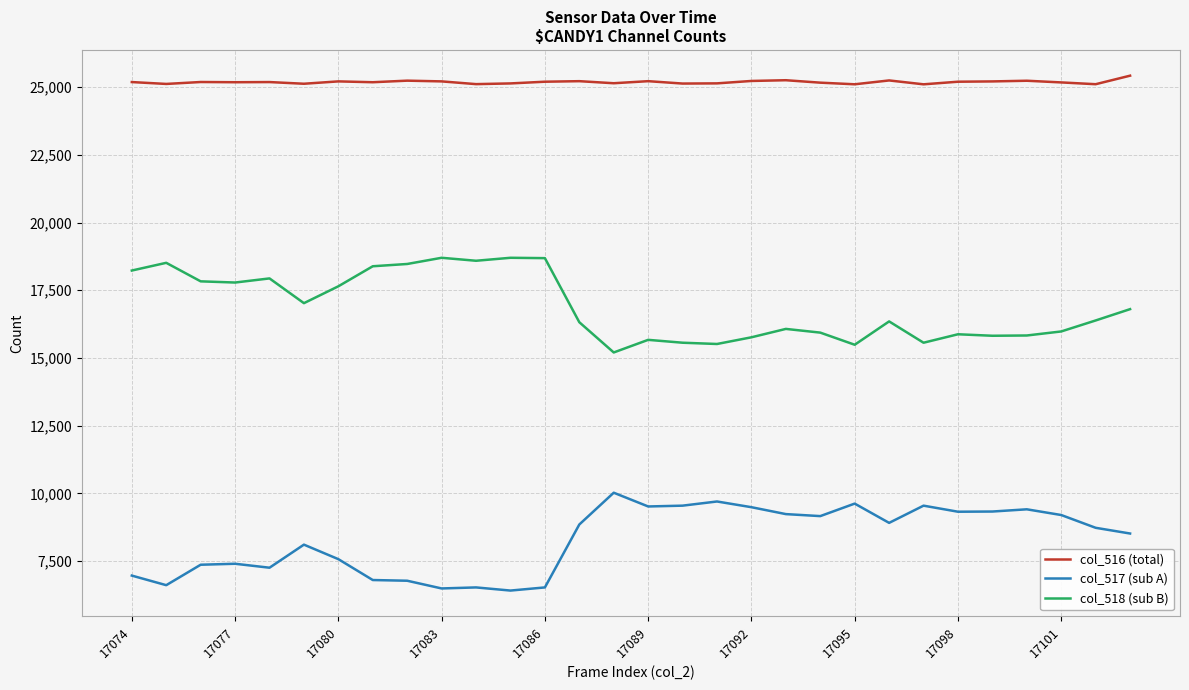

True or false: col_518 (sub B) and col_516 (total) intersect in this chart.

False